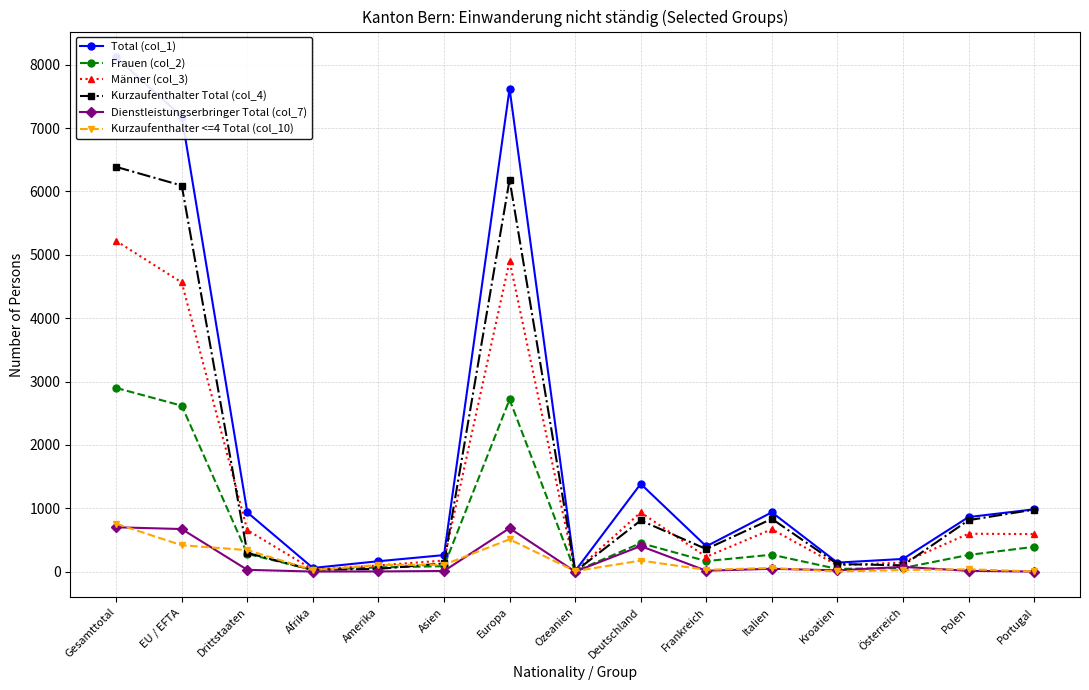

How many values in the Dienstleistungserbringer Total (col_7) series are below 20?

7